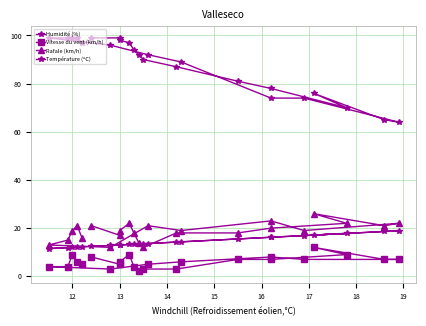

True or false: Température (ºC) and Humidité (%) cross at least once.

False